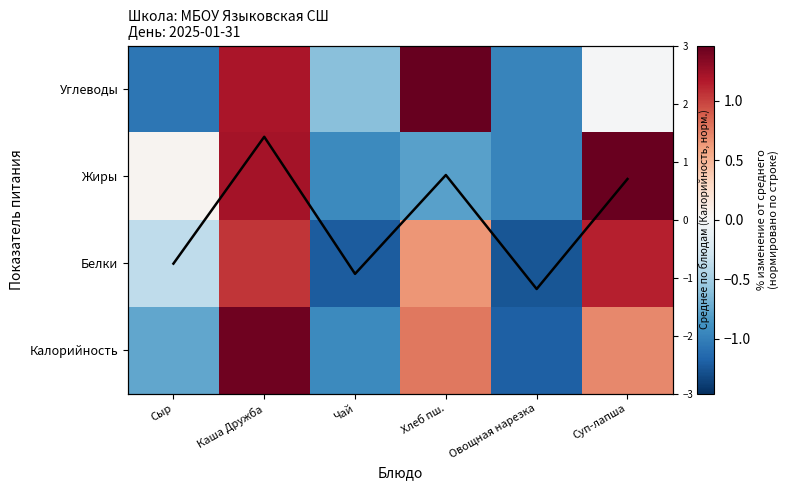

List the series in order of their peak value, highest first.

Углеводы, Жиры, Калорийность, Калорийность (норм.), Белки